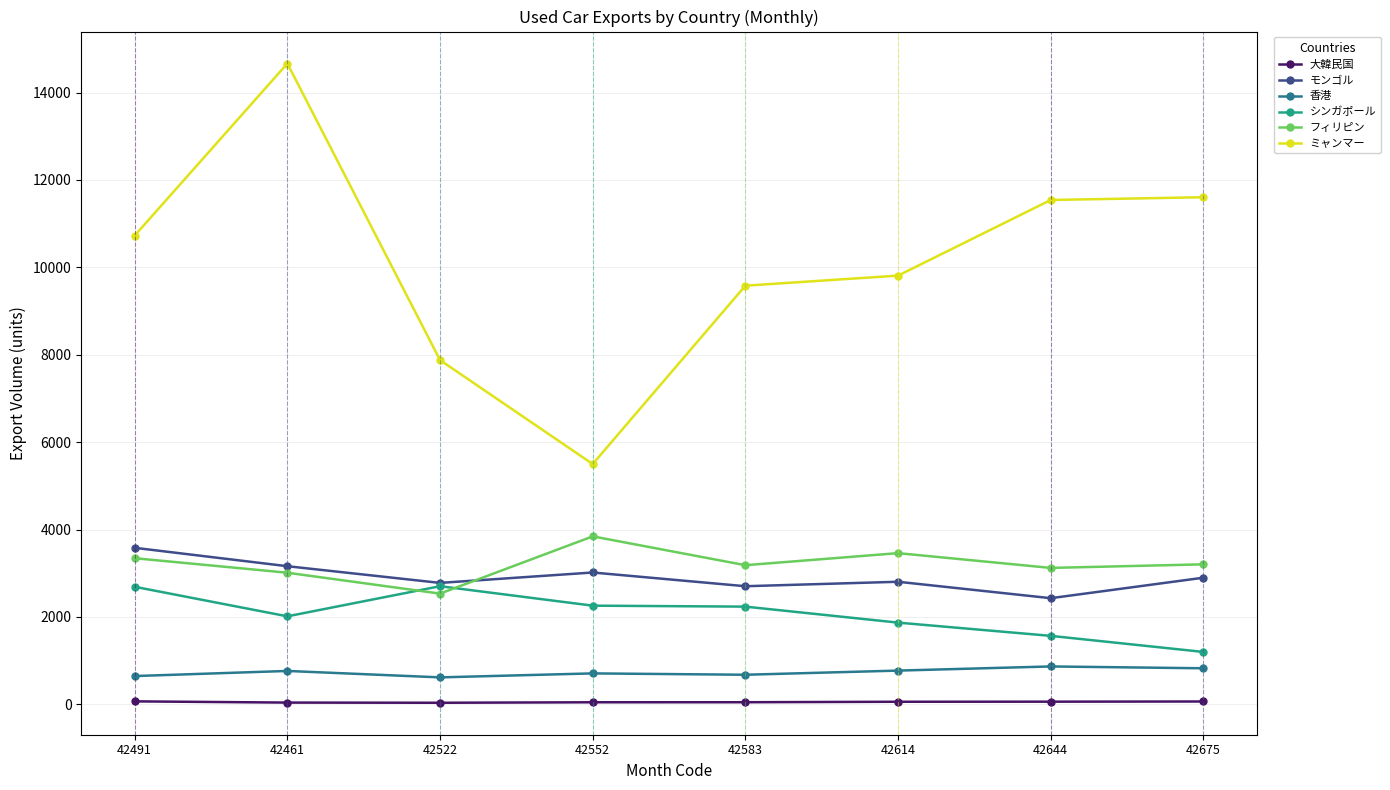

Where is the first local minimum for シンガポール?

42461